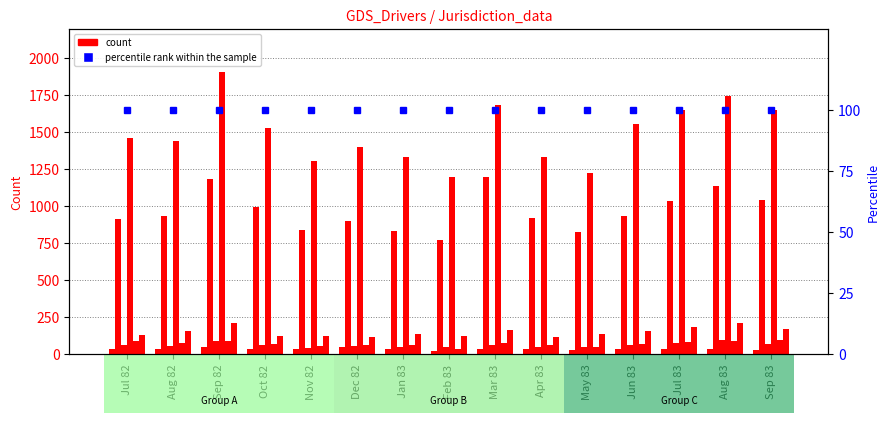

What value does the CALIFORNIA series have at Nov 82?

1308.0